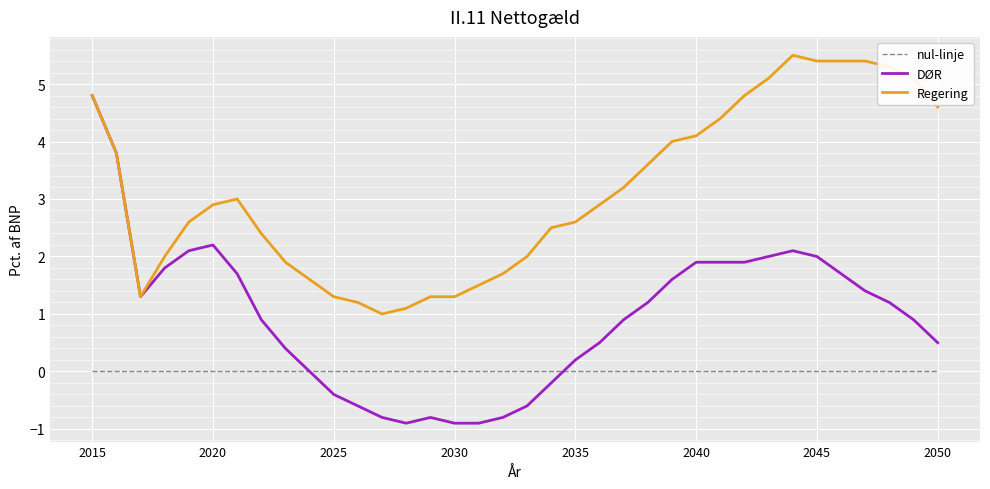

Which series has the widest spread of values?

DØR